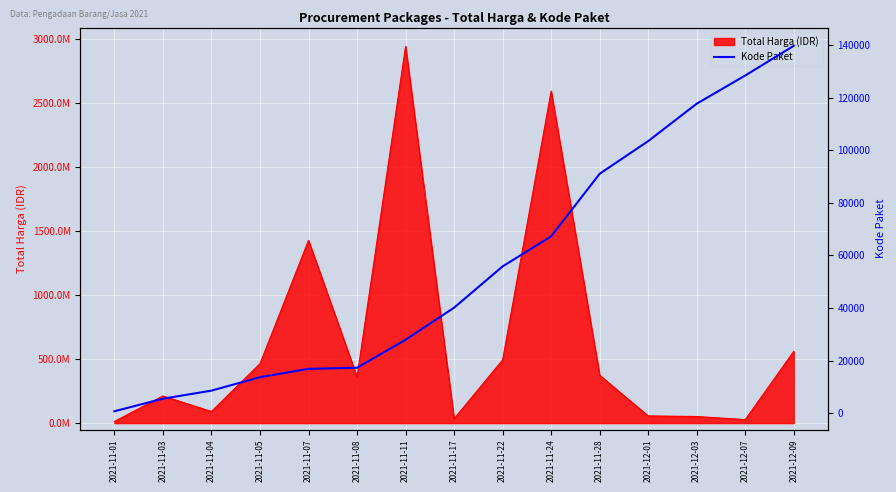

True or false: the data shows 10896 at 2021-11-11.

False